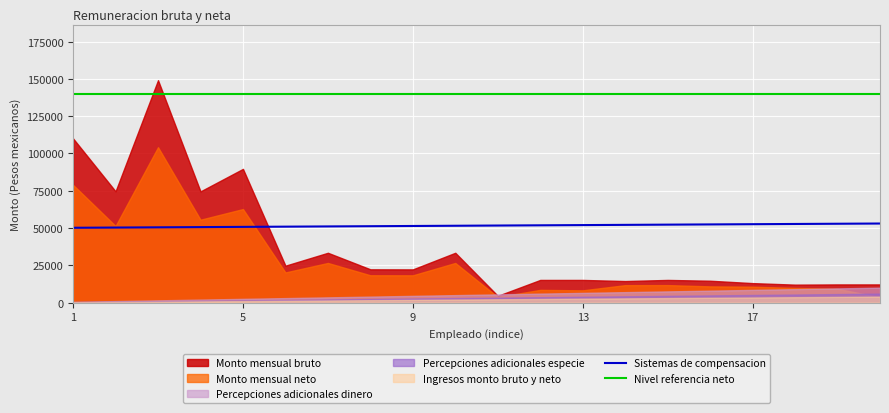

The value of Nivel referencia neto at 17 is 140000. True or false?

True